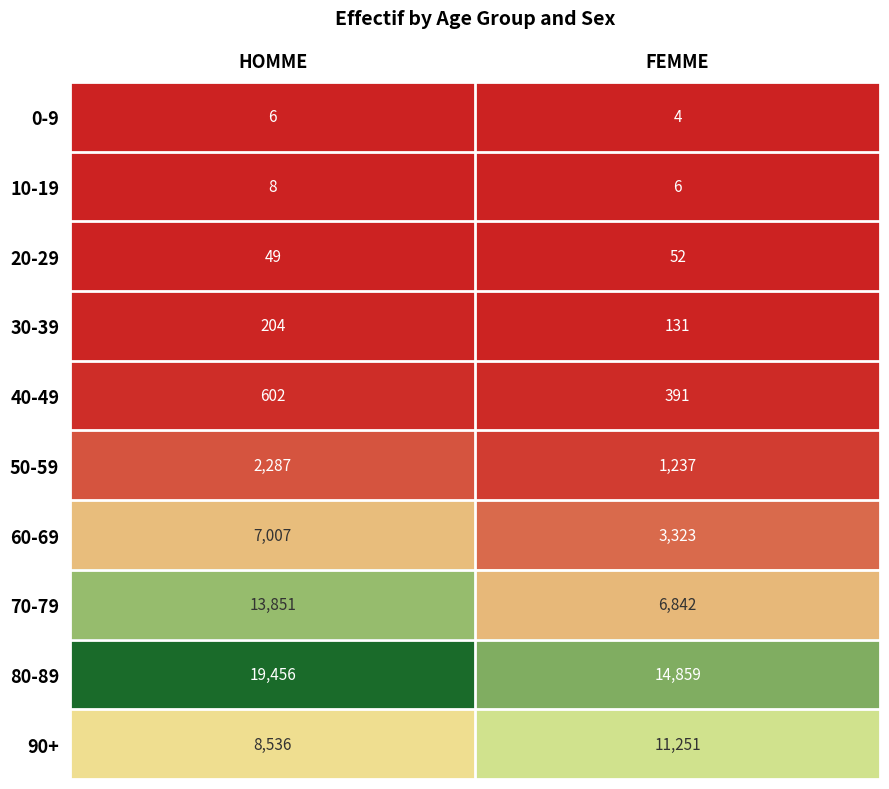

Rank the series at FEMME from lowest to highest value.

0-9, 10-19, 20-29, 30-39, 40-49, 50-59, 60-69, 70-79, 90+, 80-89